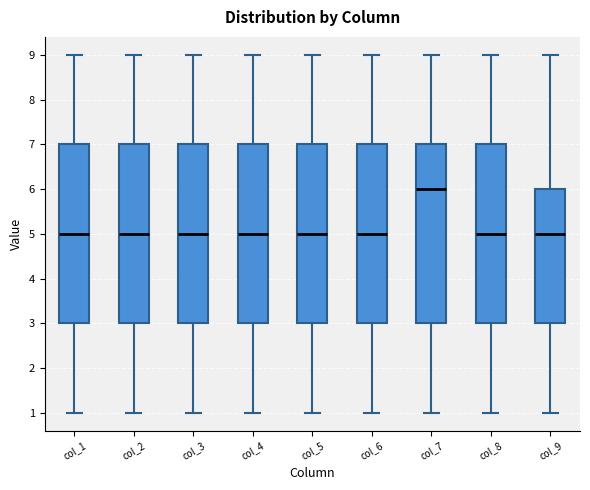

Reading left to right, read every box against the y-axis: the position of its median line, the range the box covers, and the ends of its whiskers. The values are not printed on the chart, so give them approximately, as read against the axis.

col_1: median 5, box 3 to 7, whiskers 1 to 9
col_2: median 5, box 3 to 7, whiskers 1 to 9
col_3: median 5, box 3 to 7, whiskers 1 to 9
col_4: median 5, box 3 to 7, whiskers 1 to 9
col_5: median 5, box 3 to 7, whiskers 1 to 9
col_6: median 5, box 3 to 7, whiskers 1 to 9
col_7: median 6, box 3 to 7, whiskers 1 to 9
col_8: median 5, box 3 to 7, whiskers 1 to 9
col_9: median 5, box 3 to 6, whiskers 1 to 9